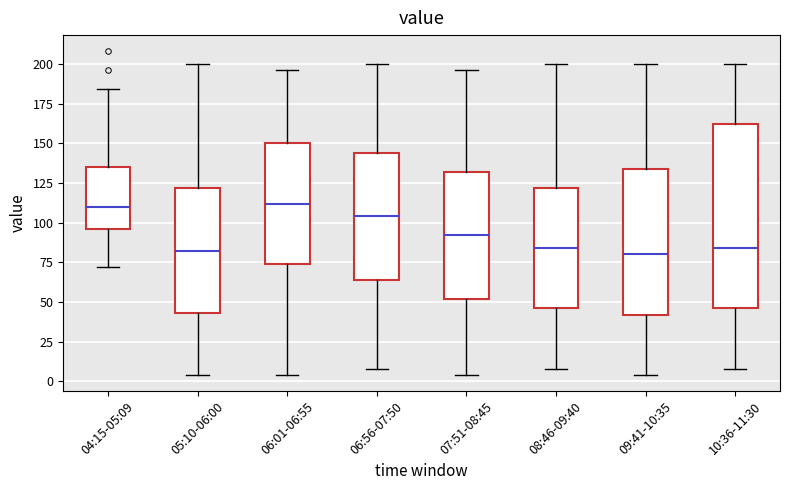

Where is the upper edge of the box for 05:10-06:00 on the y-axis? The values are not printed on the chart, so give them approximately, as read against the axis.

120